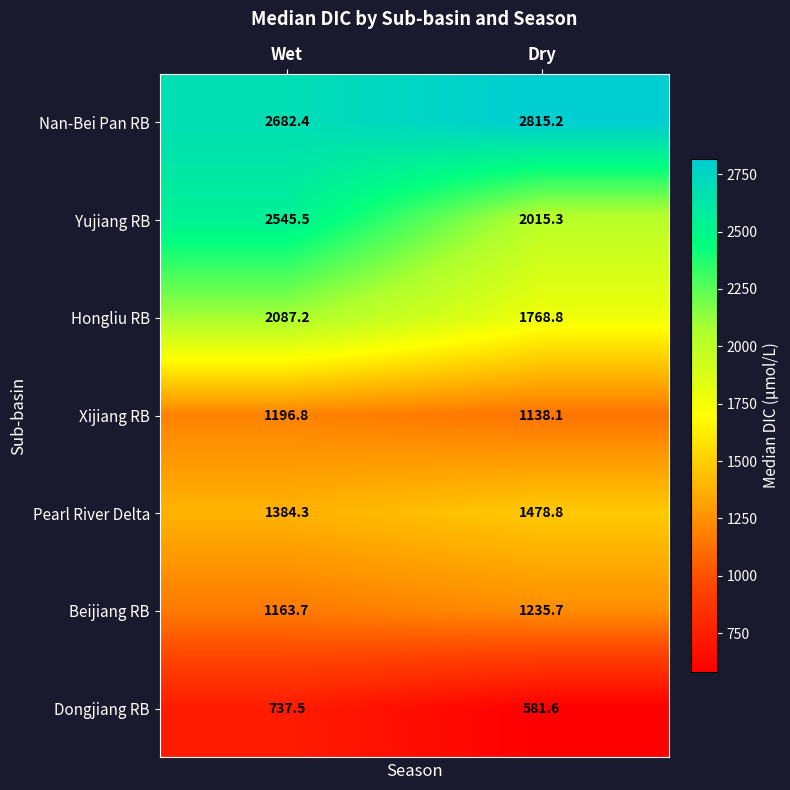

What is the difference between the Xijiang RB values at Dry and Wet?

58.7